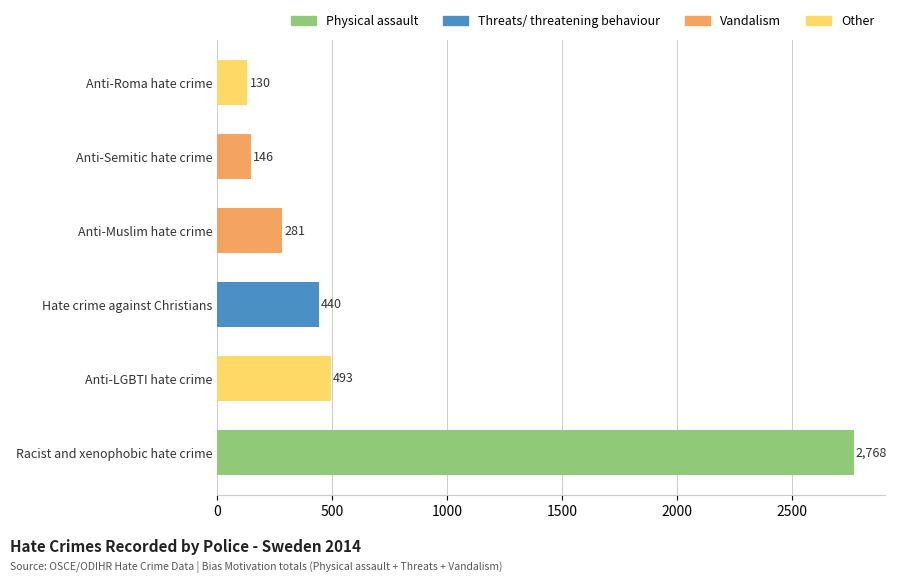

List the labels in order of value, smallest first.

Anti-Roma hate crime, Anti-Semitic hate crime, Anti-Muslim hate crime, Hate crime against Christians, Anti-LGBTI hate crime, Racist and xenophobic hate crime